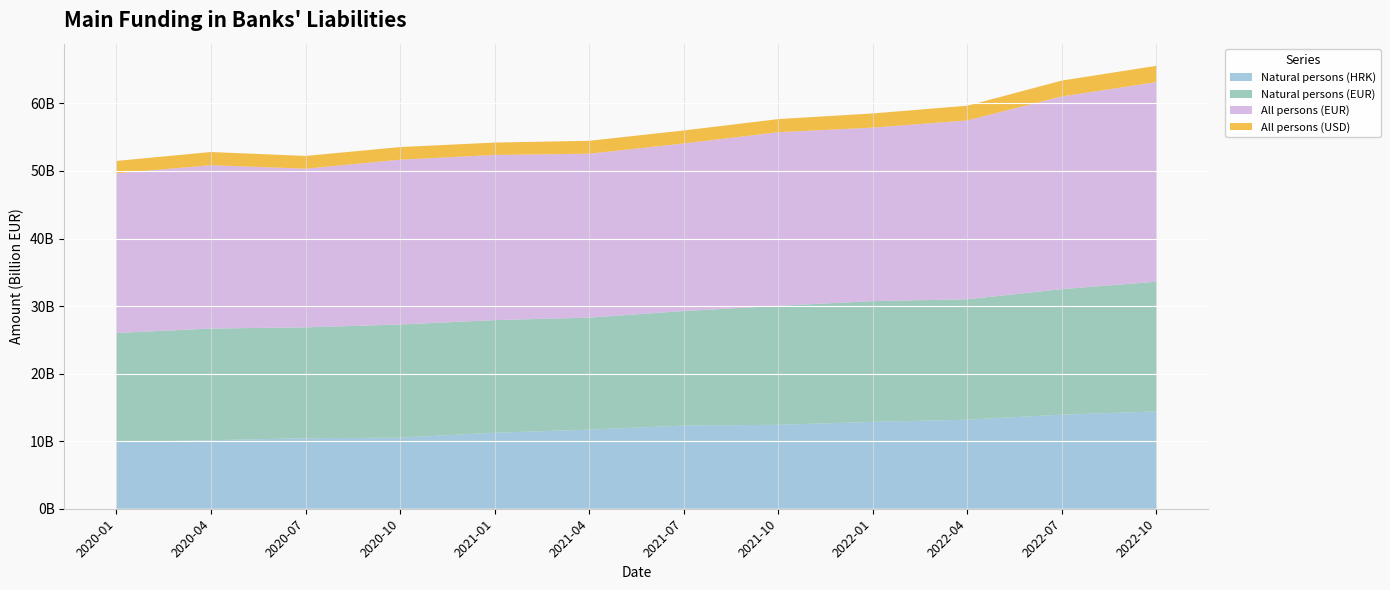

Reading left to right, what are all the values shown in this chart?

Natural persons (HRK): 9873012088.2	10145022868.8	10437176459.1	10524243503.0	11245768698.7	11714775713.7	12311964548.0	12428000375.7	12860982836.3	13179828828.0	13932096600.0	14405031775.5
Natural persons (EUR): 16142372986.0	16529461371.0	16412472562.0	16751911871.0	16675688514.0	16575421737.3	16956575395.9	17609918791.1	17873832076.5	17829187848.1	18578230263.3	19206180401.1
All persons (EUR): 23633411039.9	24182227496.5	23491371381.2	24396103389.4	24454477344.2	24267338982.6	24806795495.6	25704679958.8	25686722236.6	26477185069.4	28525641431.5	29550578755.9
All persons (USD): 1842583046.1	1952874940.8	1887780868.0	1867194947.4	1833324312.8	1910189740.7	1924900812.3	1939952221.5	2097308187.9	2179949983.9	2350513110.4	2408498423.2